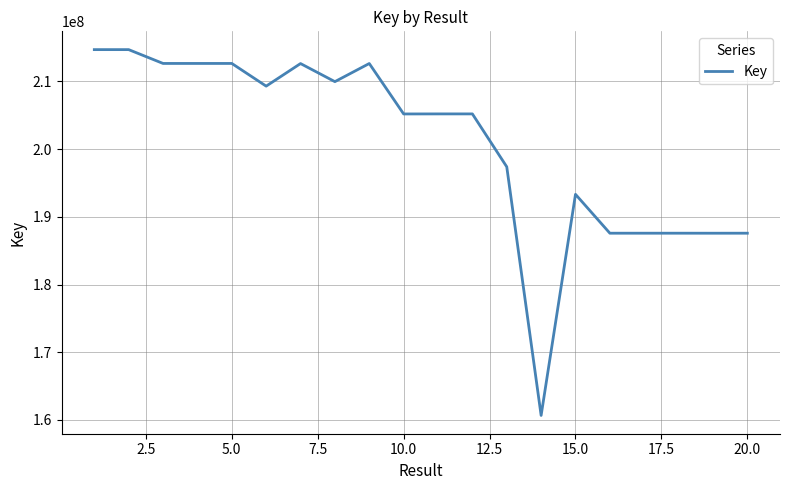

What is the greatest value displayed?

214692360